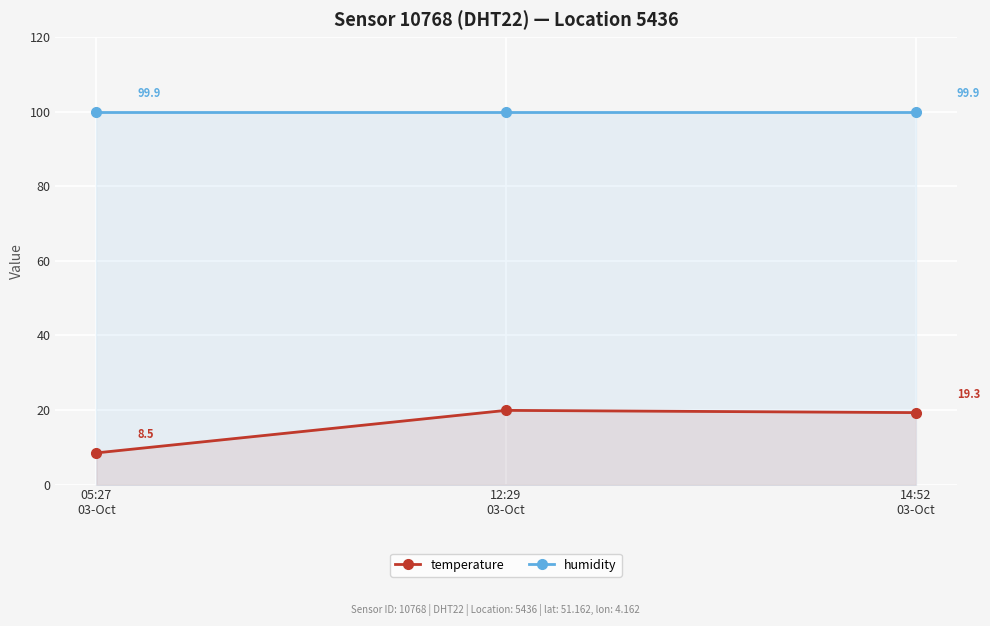

At which label does temperature first exceed 19?

12:29
03-Oct